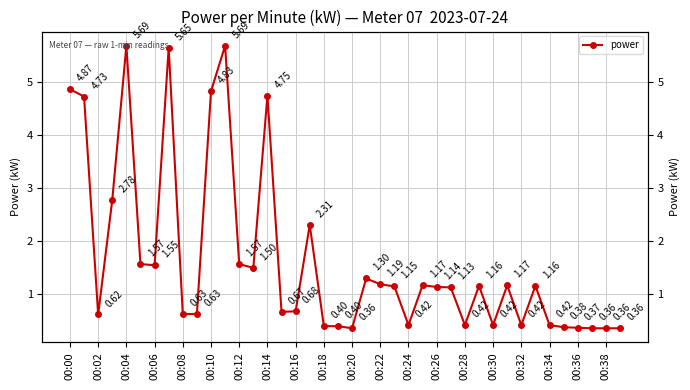

What is the label of the 34th point from the left?

33